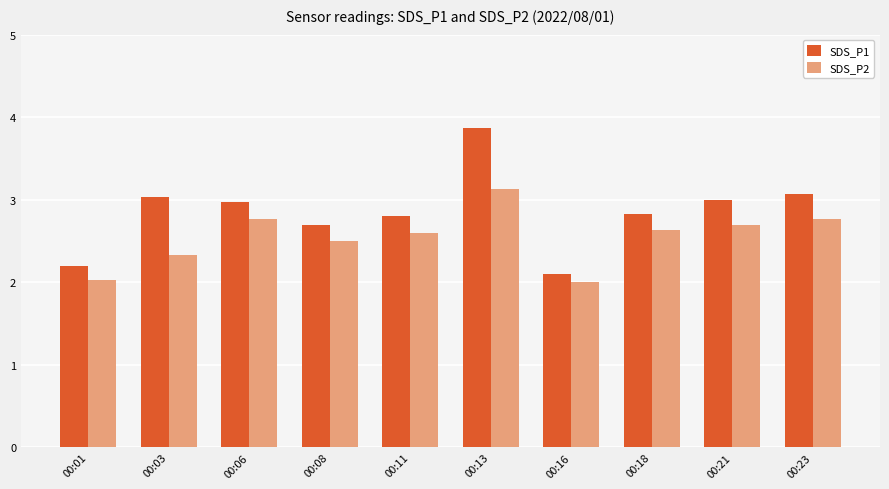

Which series has the widest spread of values?

SDS_P1